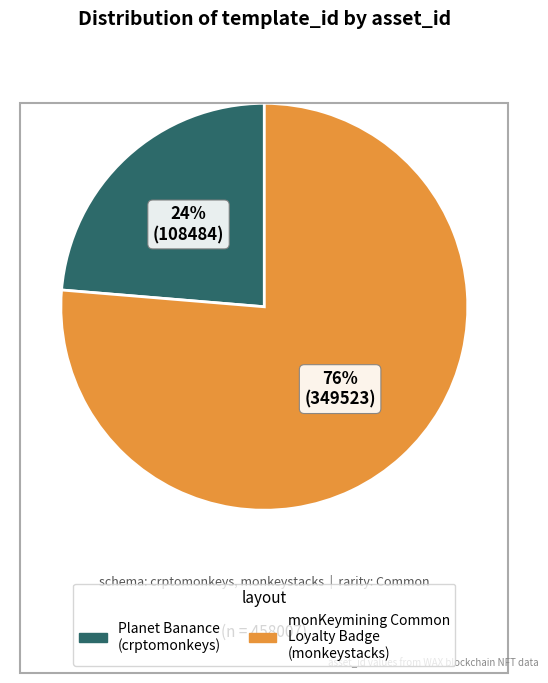

True or false: Planet Banance (crptomonkeys) accounts for 24% of the total.

True